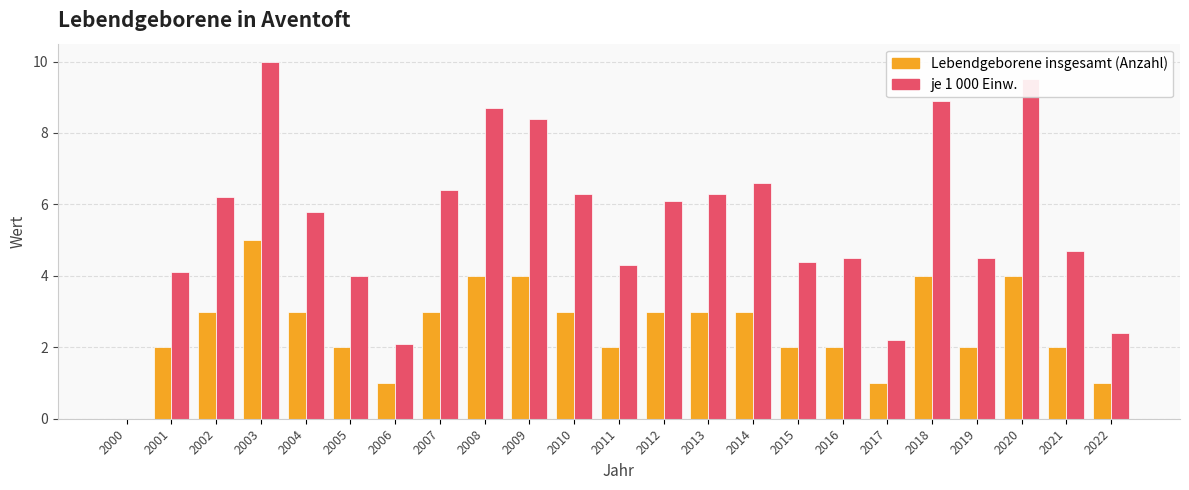

Reading left to right, transcribe all the data shown in this chart.

Lebendgeborene insgesamt (Anzahl): 0.0	2.0	3.0	5.0	3.0	2.0	1.0	3.0	4.0	4.0	3.0	2.0	3.0	3.0	3.0	2.0	2.0	1.0	4.0	2.0	4.0	2.0	1.0
je 1 000 Einw.: 0.0	4.1	6.2	10.0	5.8	4.0	2.1	6.4	8.7	8.4	6.3	4.3	6.1	6.3	6.6	4.4	4.5	2.2	8.9	4.5	9.5	4.7	2.4